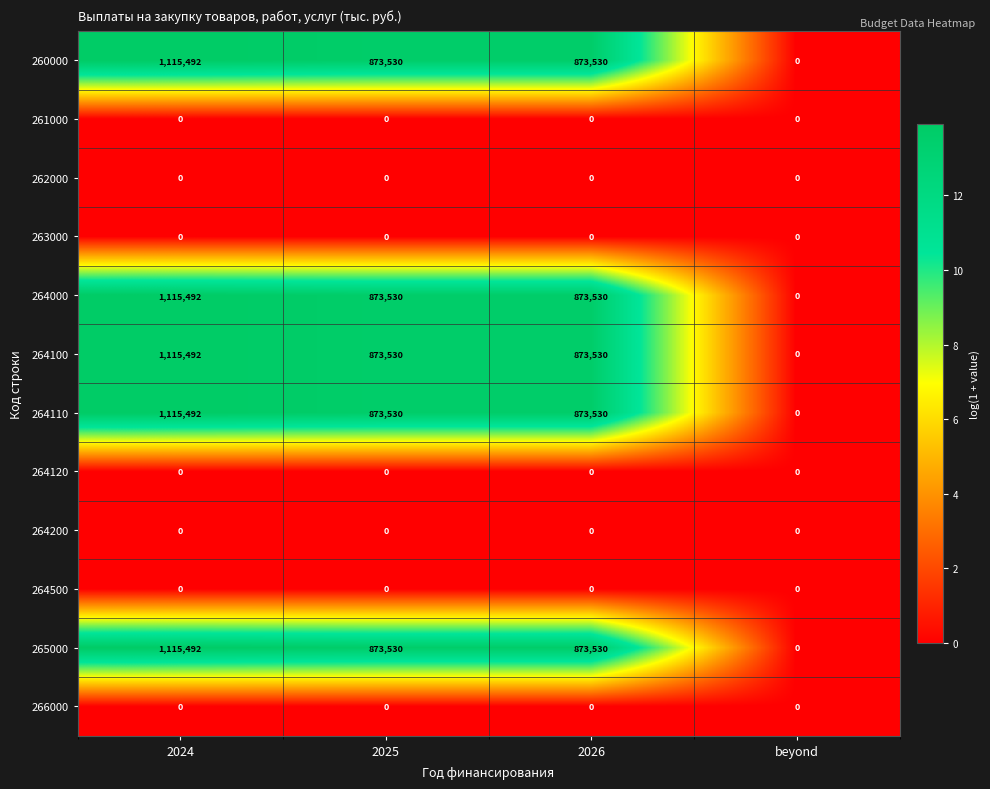

What is the spread (max minus min) of values at 2026?

873530